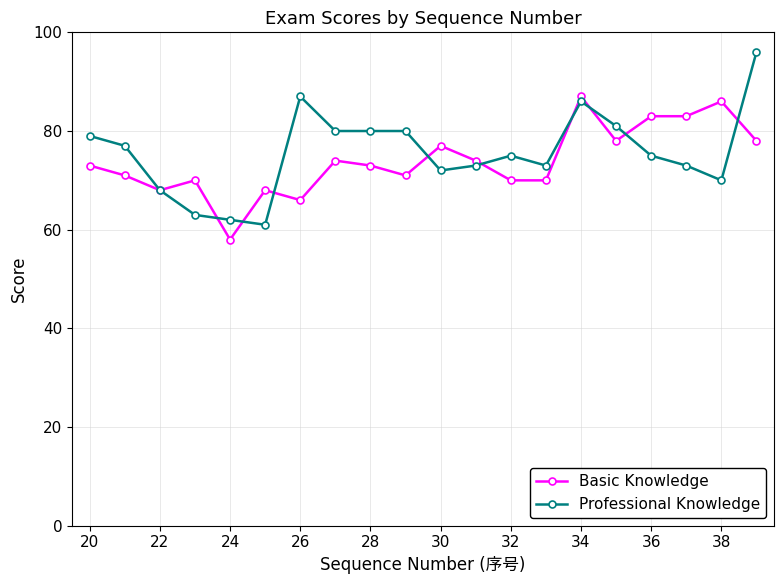

Which series has the widest spread of values?

Professional Knowledge